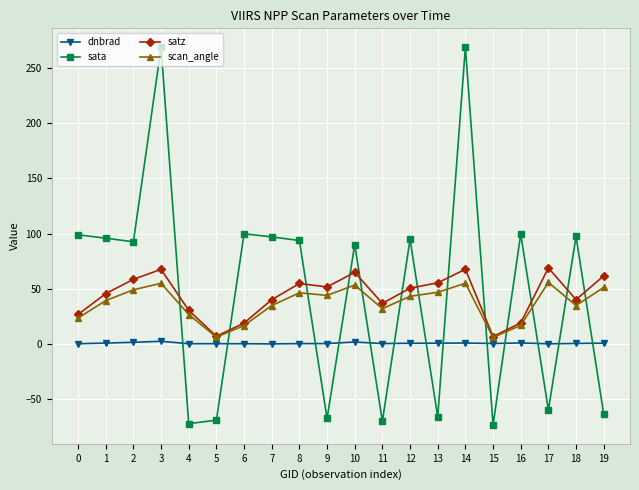

True or false: scan_angle has more than 2 interior local peaks.

True